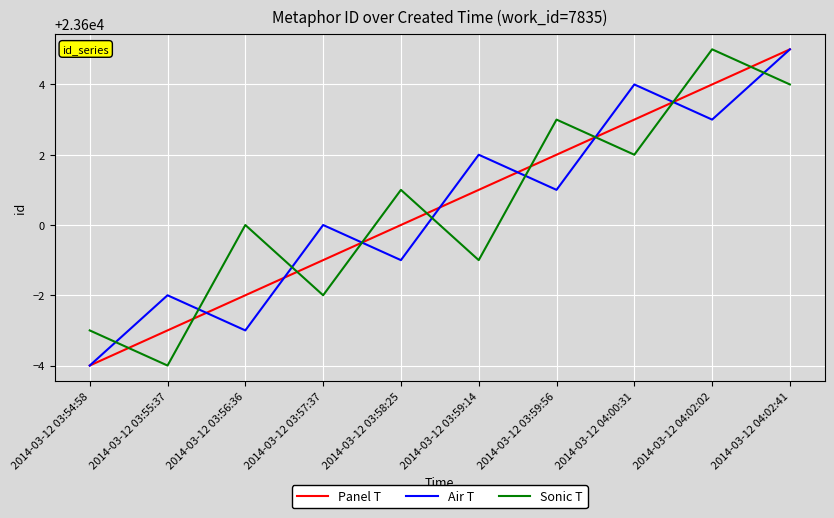

How many lines are shown in the chart?

3